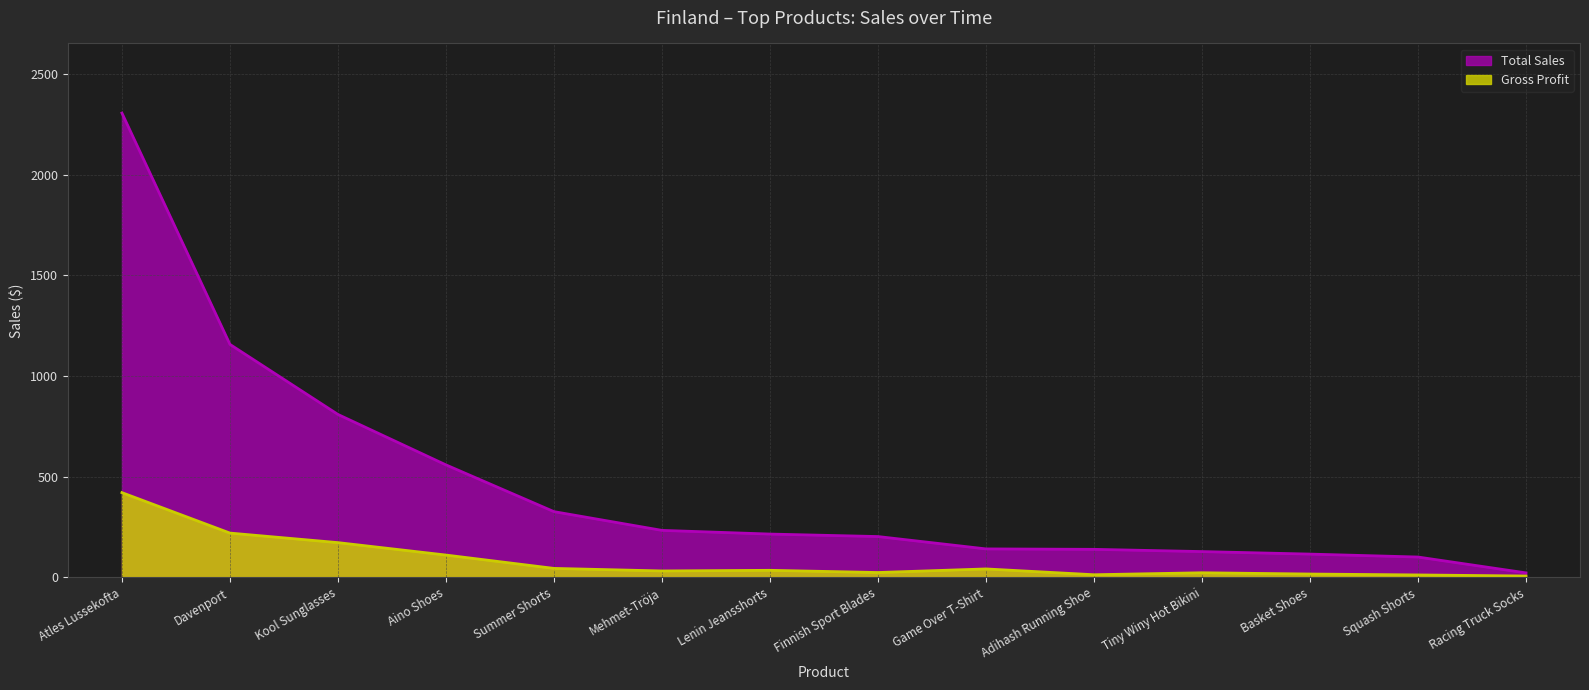

List the series in order of their overall mean, lowest first.

Gross Profit, Total Sales